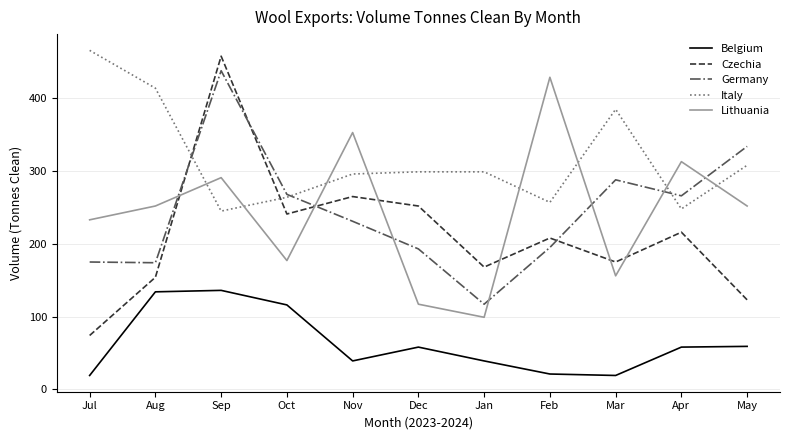

Between which two adjacent categories do Czechia and Germany first intersect?

Aug and Sep